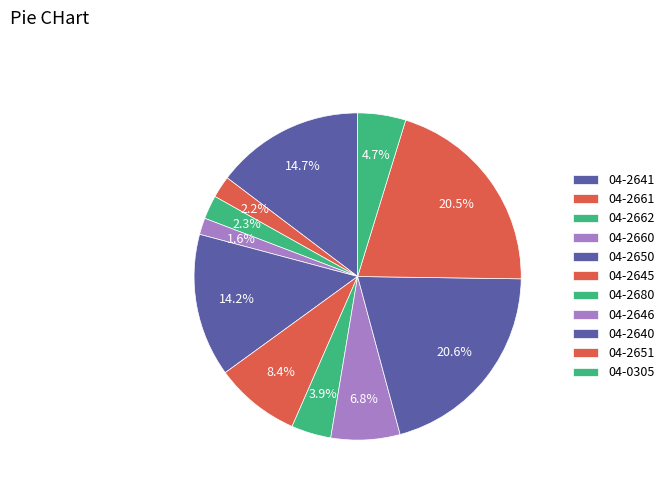

To the nearest percent, what is the average slice percentage?

9%